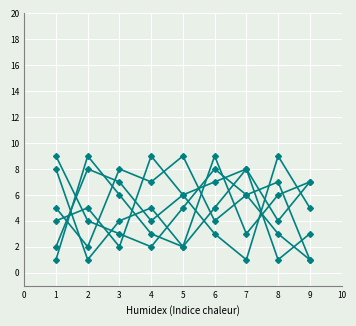

Is it true that col_2 equals 4 at 6?

False